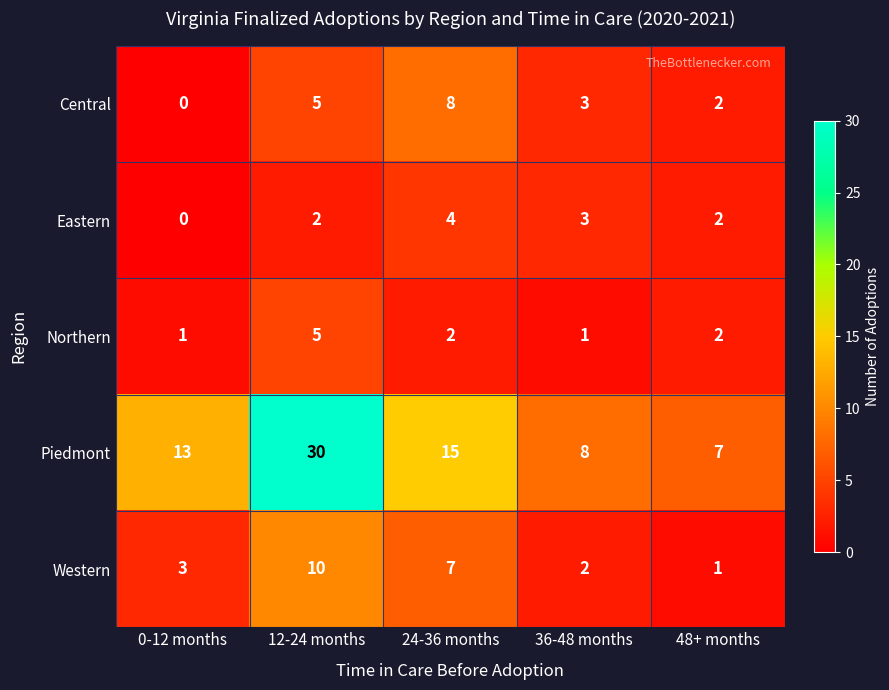

Which series changed the most between 0-12 months and 12-24 months?

Piedmont